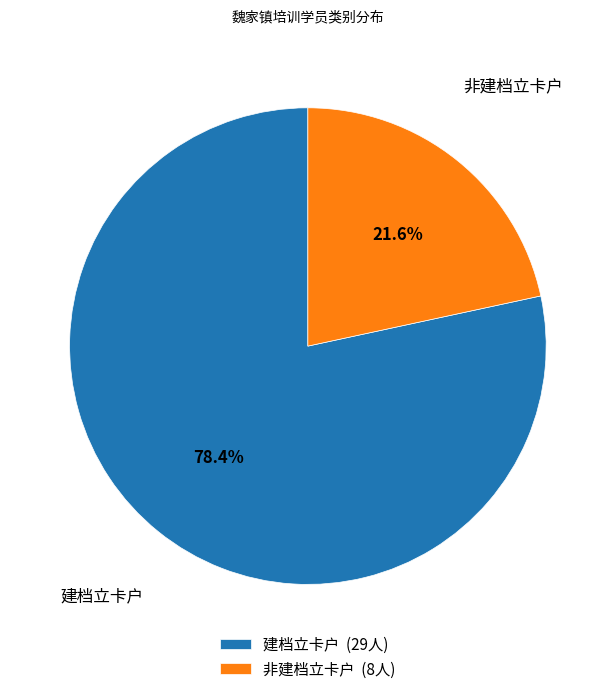

To the nearest percent, what is the average slice percentage?

50%